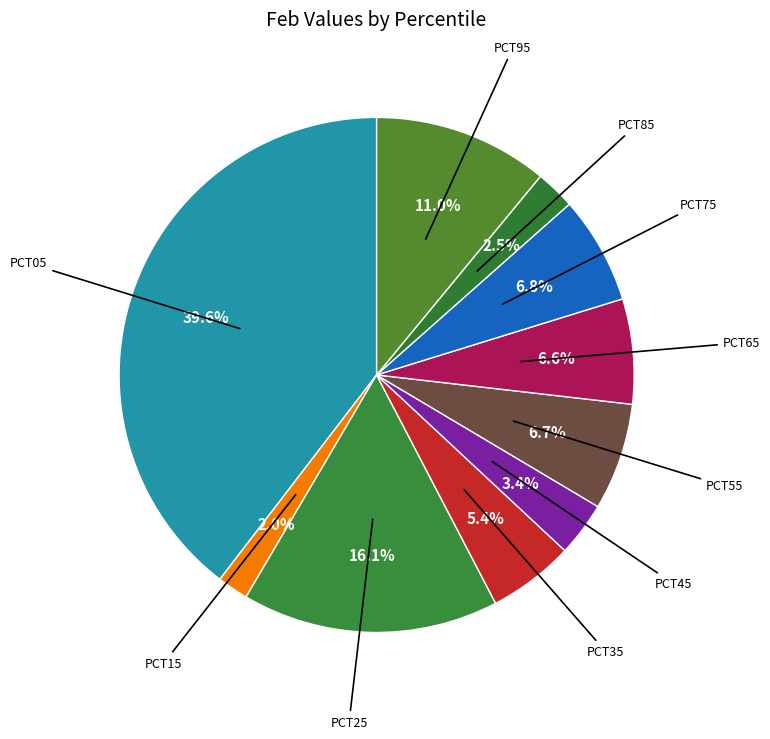

Count the number of slices in the pie.

10